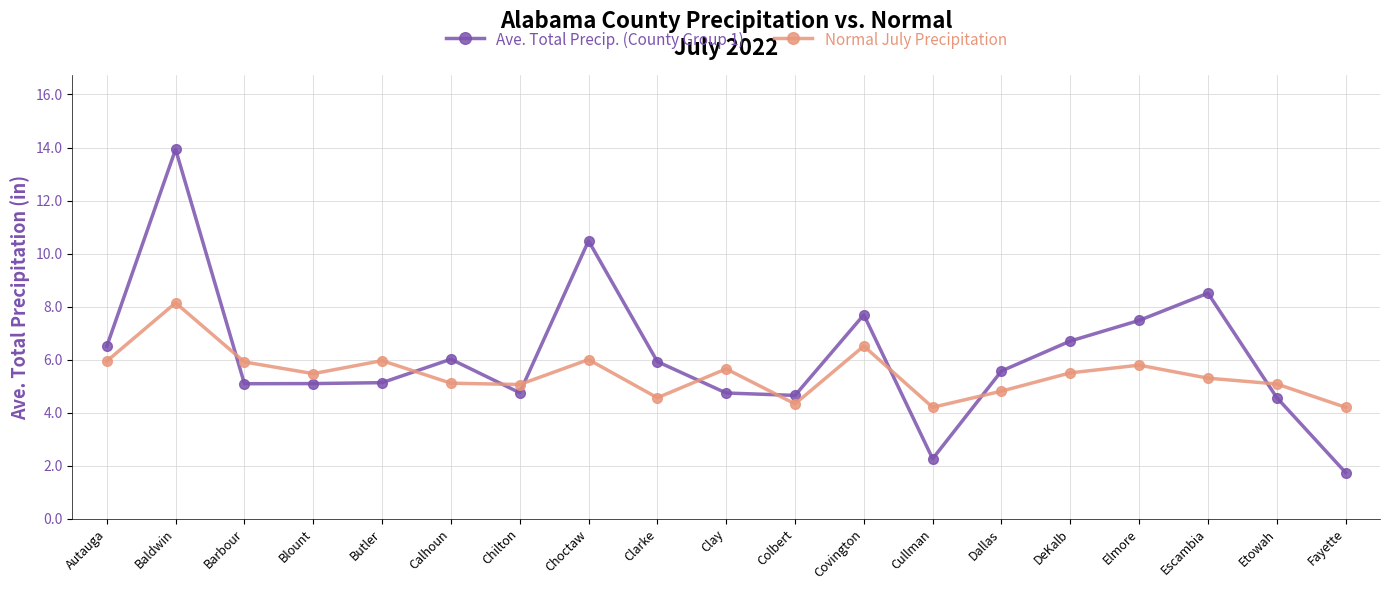

What are all the series names shown in the legend?

Ave. Total Precip. (County Group 1), Normal July Precipitation